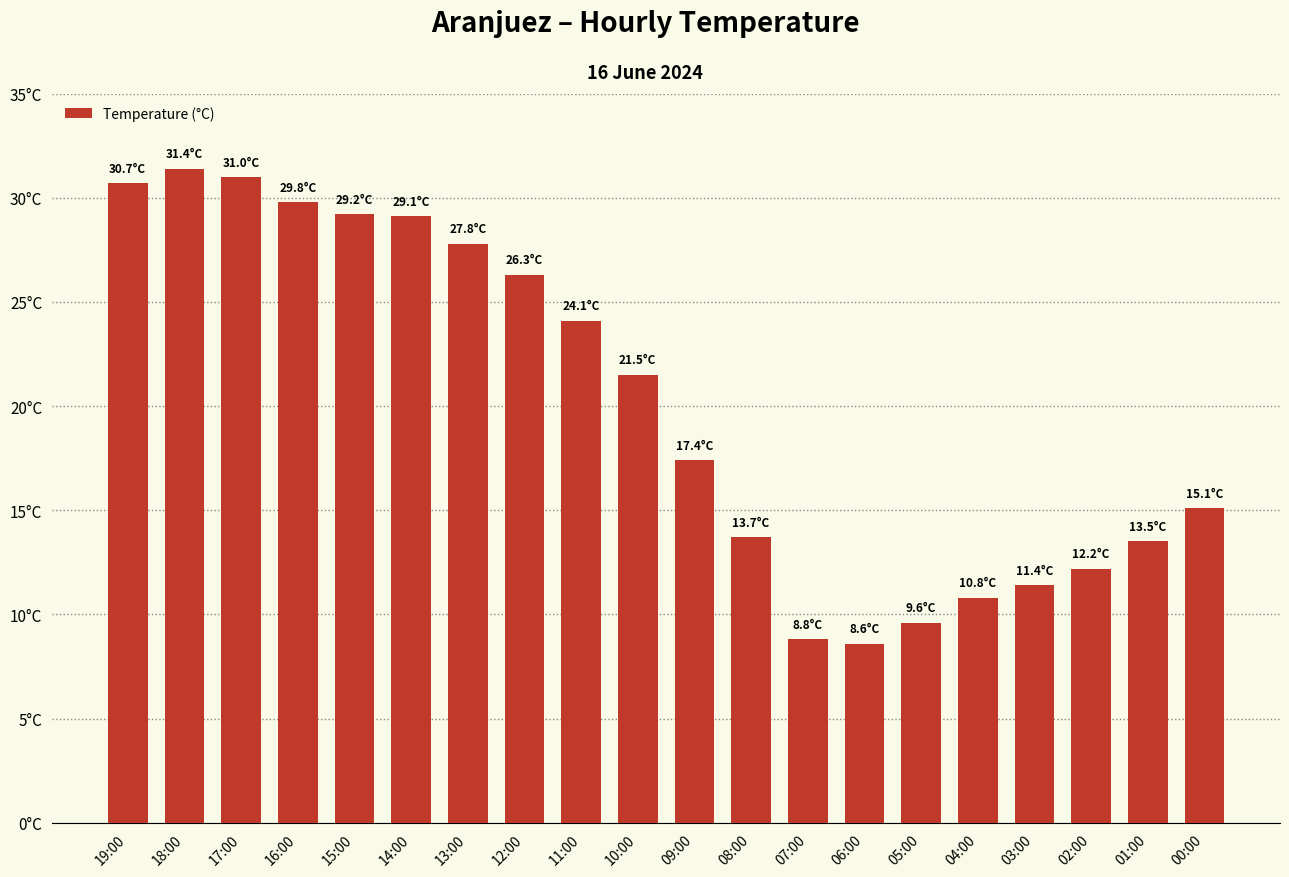

Approximately how many times larger is the value at 05:00 compared to 10:00?

0.4